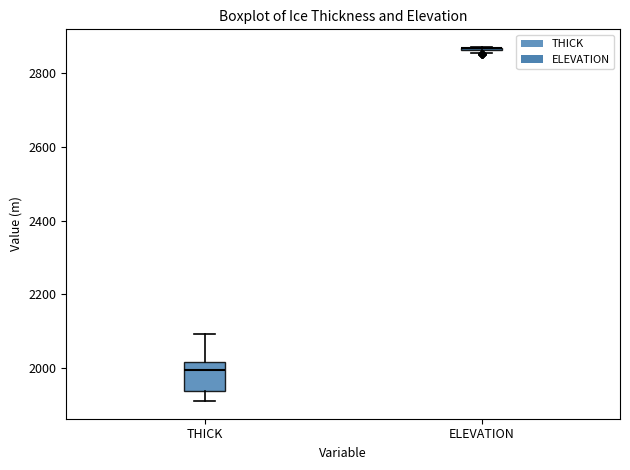

Where is the lower edge of the box for THICK on the y-axis? The values are not printed on the chart, so give them approximately, as read against the axis.

1940